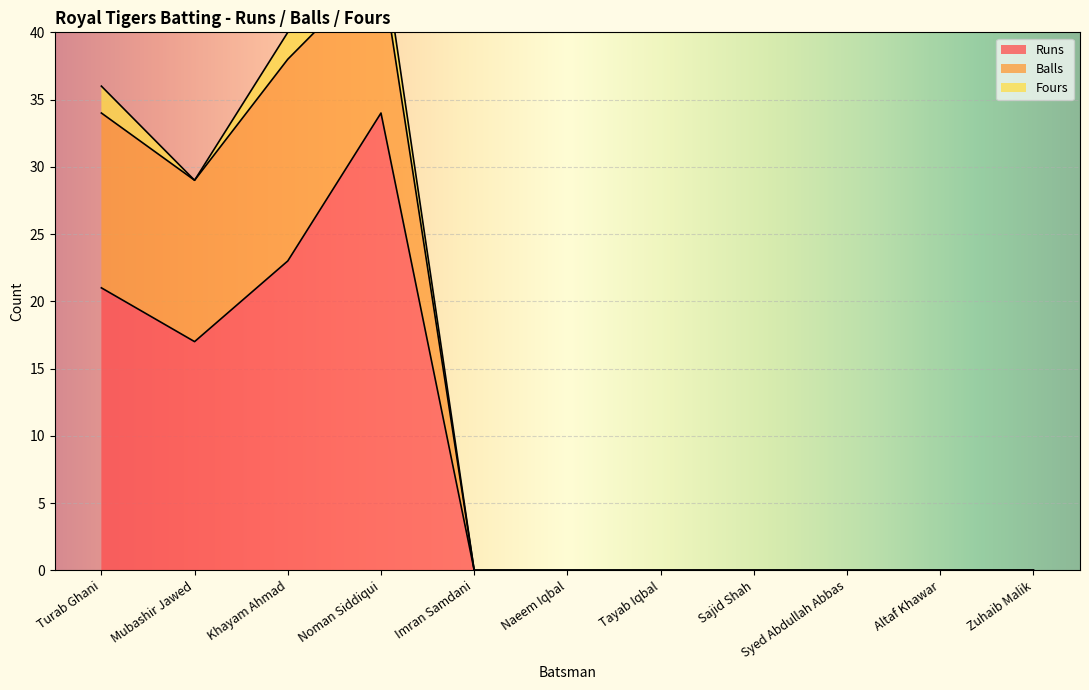

Reading left to right, transcribe all the data shown in this chart.

Runs: 21	17	23	34	0	0	0	0	0	0	0
Balls: 13	12	15	11	0	0	0	0	0	0	0
Fours: 2	0	2	2	0	0	0	0	0	0	0